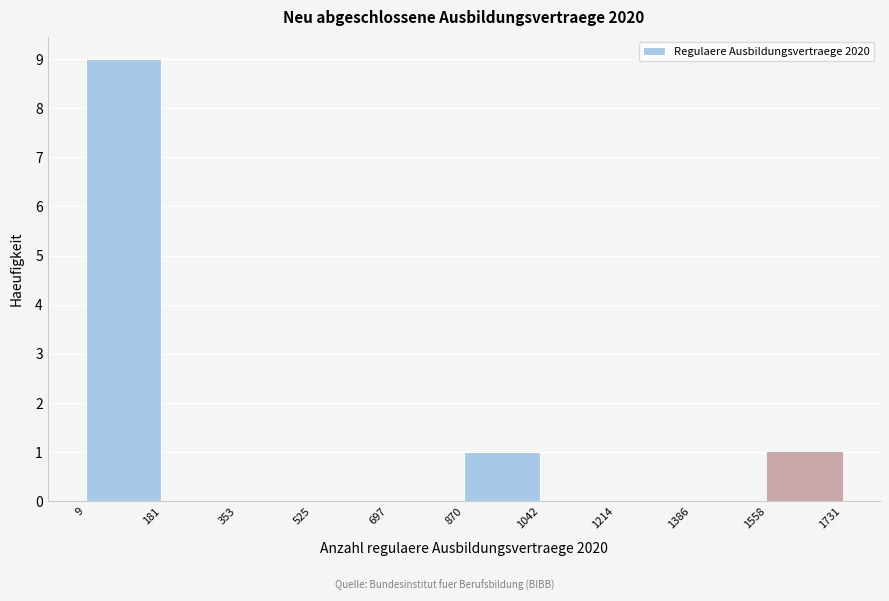

Which range on the x-axis has the tallest bar?

9 to 181